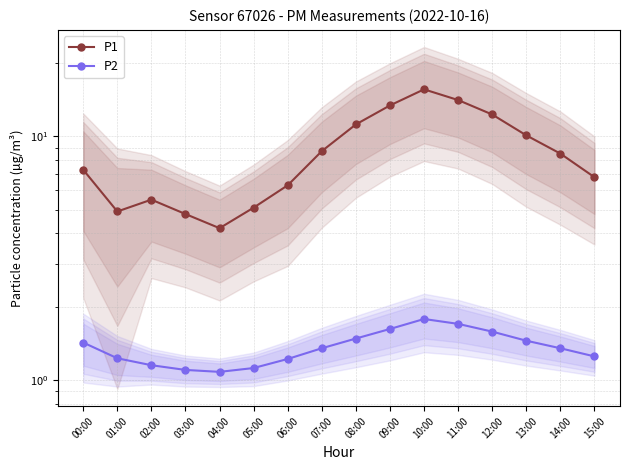

How many lines are shown in the chart?

2